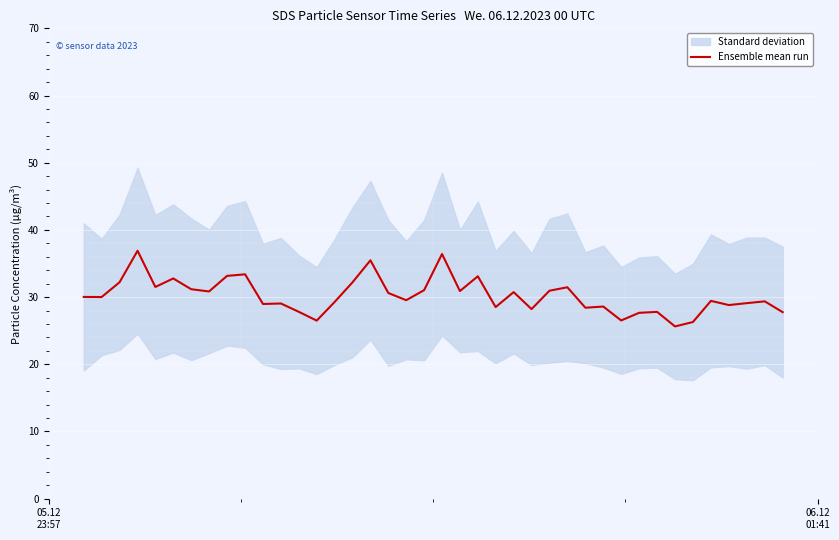

What is the smallest value displayed?

25.6